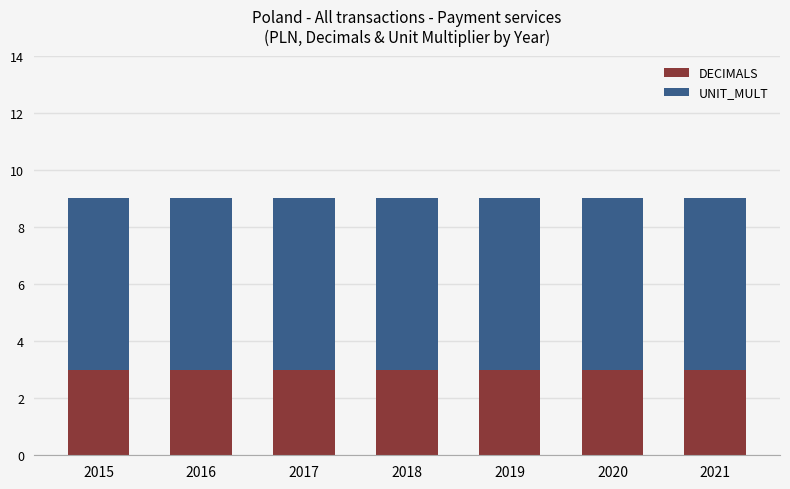

Is it true that DECIMALS equals 3 at 2019?

True